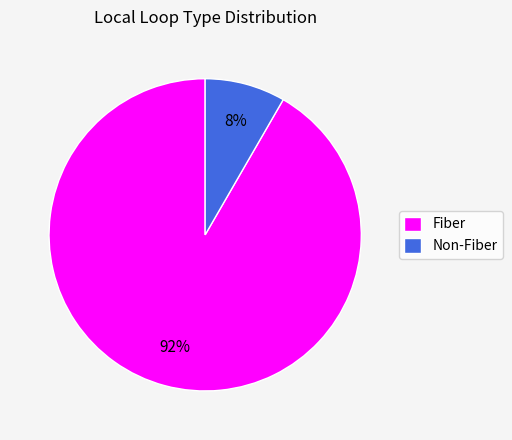

Count the number of slices in the pie.

2